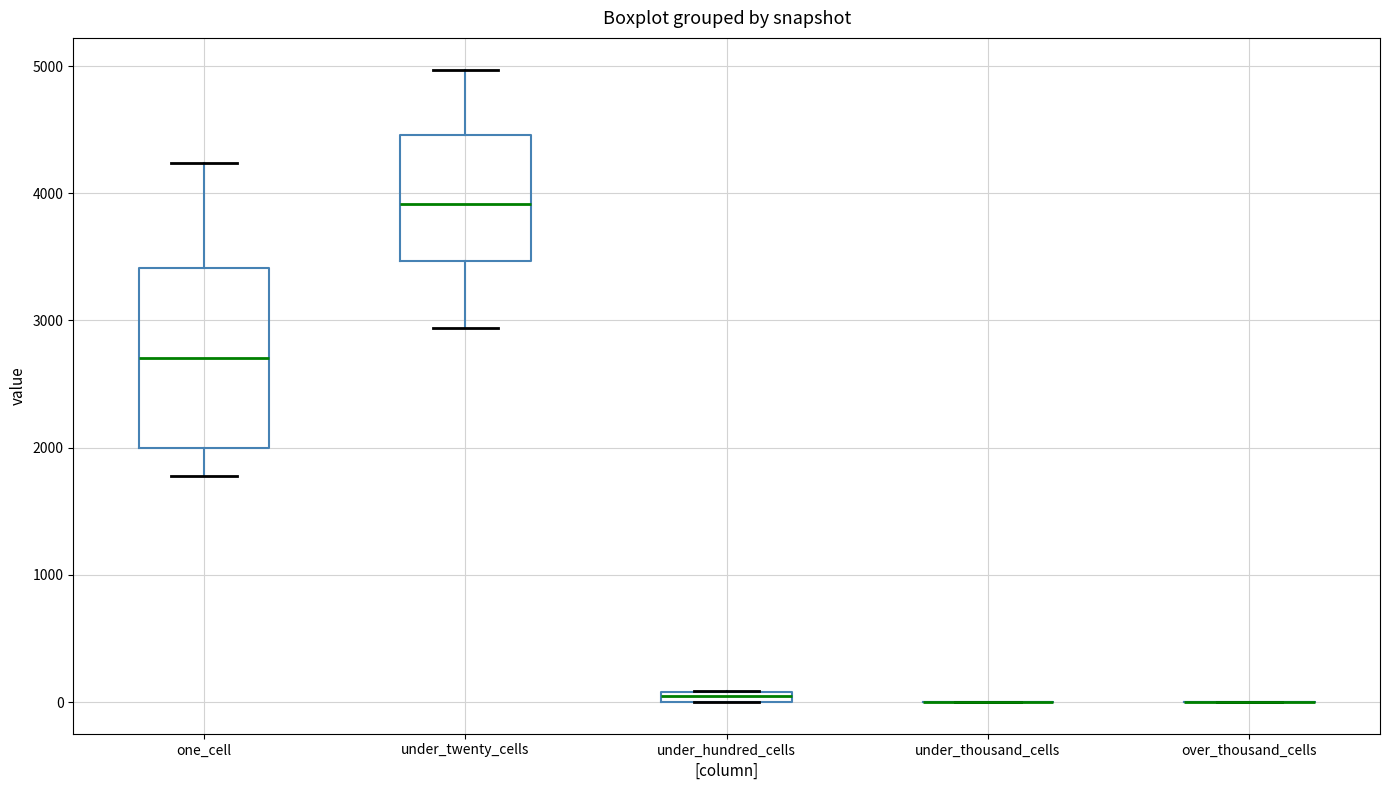

Comparing the boxes themselves (not the whiskers), which one is the tallest?

one_cell